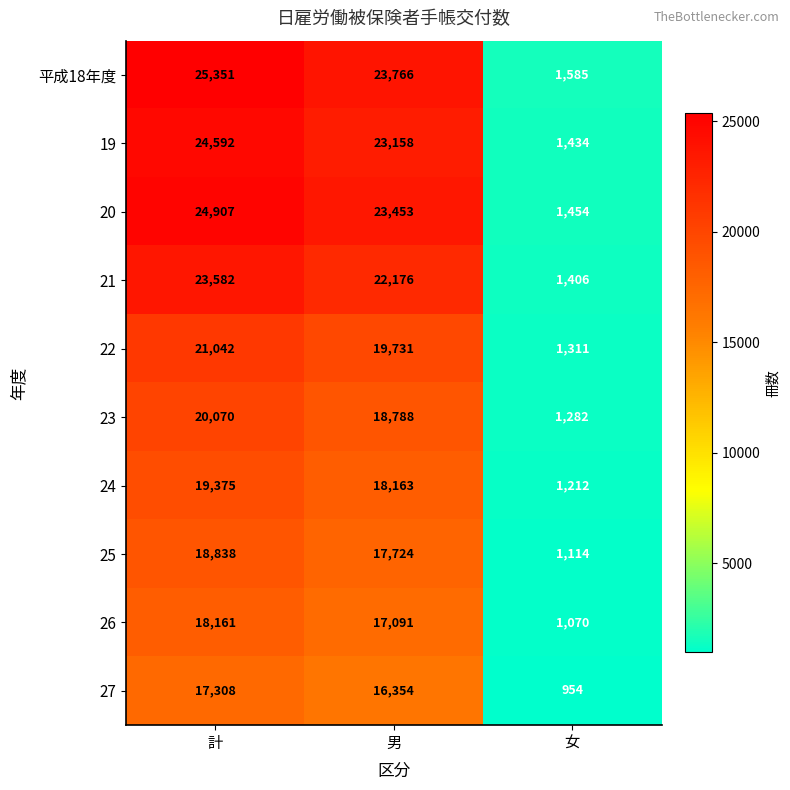

What is the minimum value shown in the chart?

954